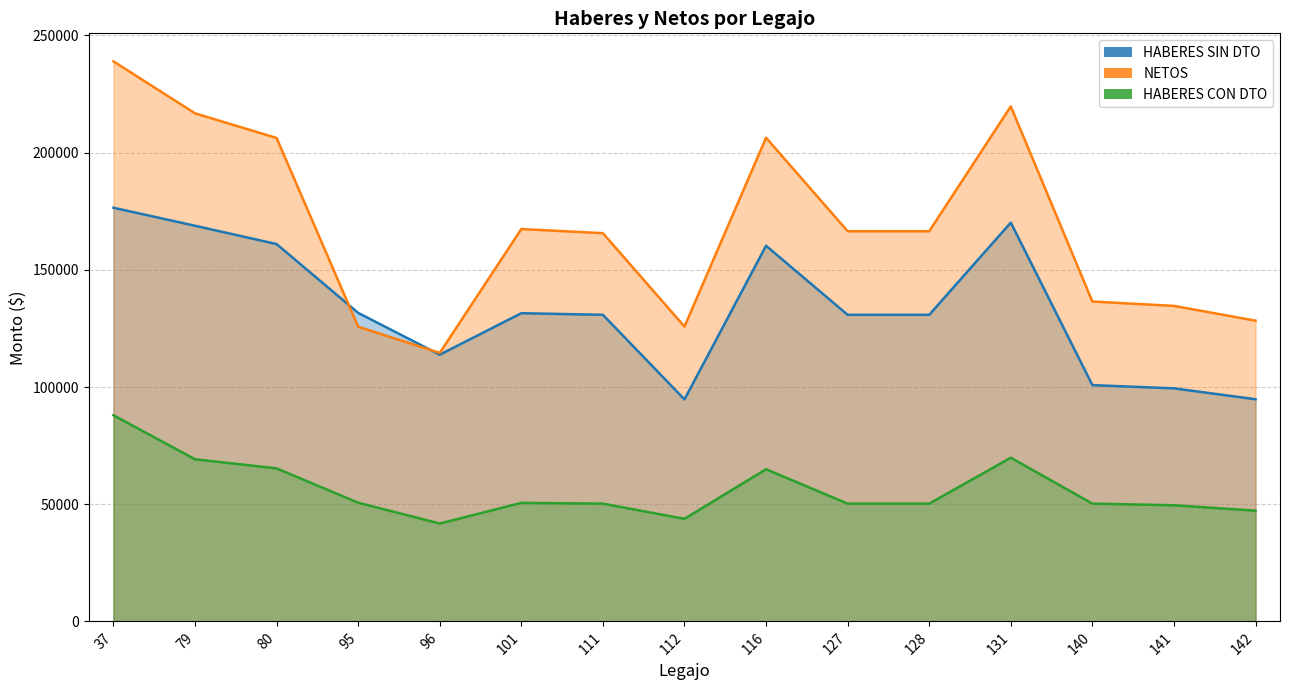

At which category does HABERES CON DTO reach its first local peak?

101